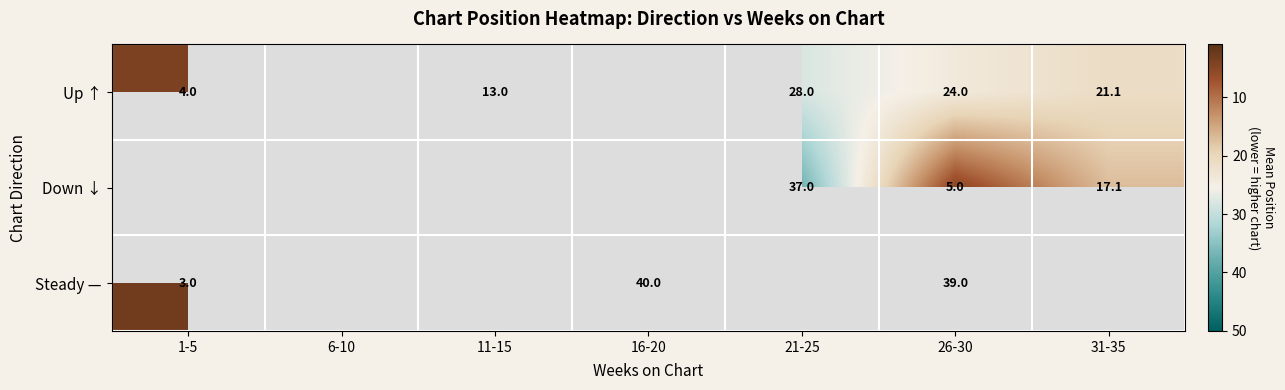

Is it true that Down ↓ equals 26.6 at 31-35?

False